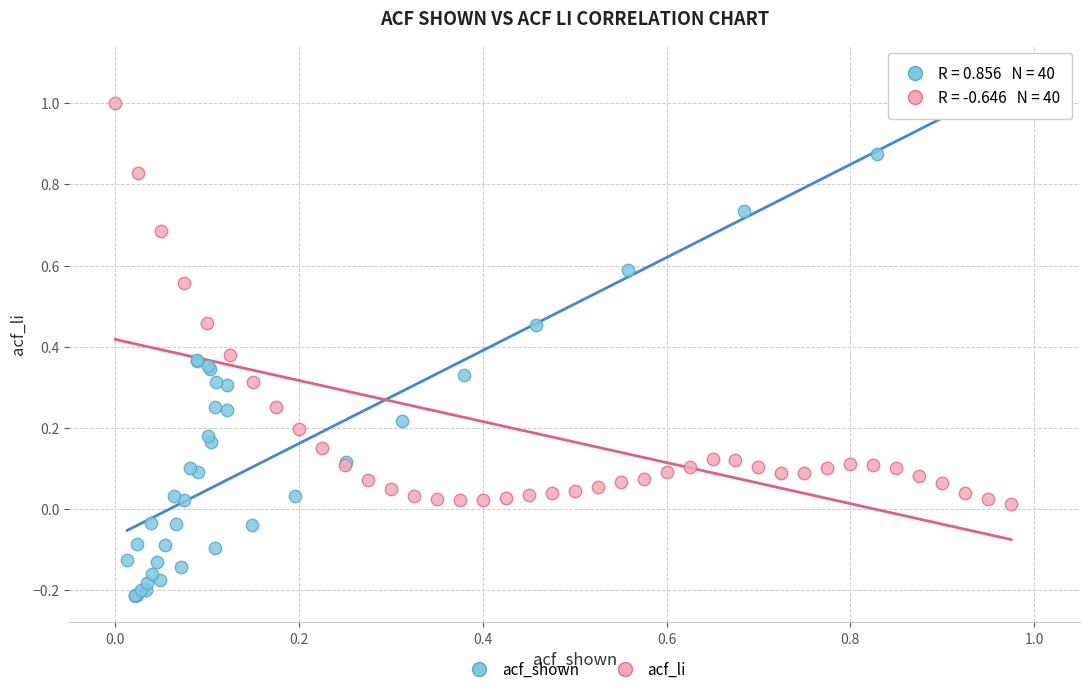

Which series has the widest spread of Y values?

acf_shown